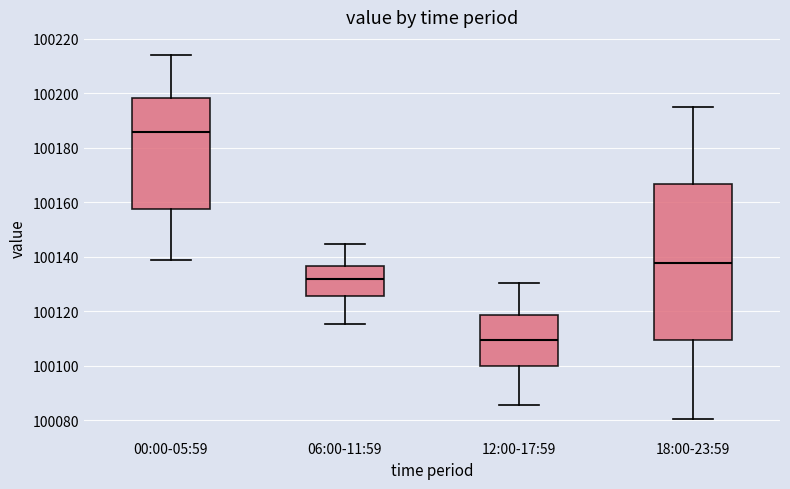

Reading left to right, transcribe this box plot: for each box, give where its median line is, the range the box spans, and where its two whiskers end, as read against the y-axis. The values are not printed on the chart, so give them approximately, as read against the axis.

00:00-05:59: median 100186, box 100158 to 100198, whiskers 100138 to 100214
06:00-11:59: median 100132, box 100126 to 100136, whiskers 100116 to 100144
12:00-17:59: median 100110, box 100100 to 100118, whiskers 100086 to 100130
18:00-23:59: median 100138, box 100110 to 100166, whiskers 100080 to 100196